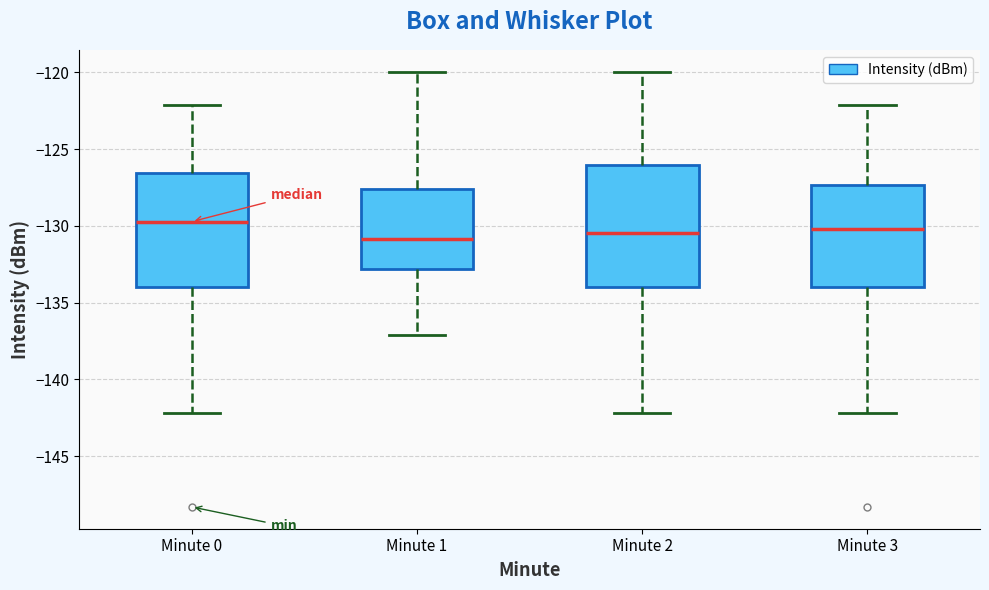

Reading left to right, transcribe this box plot: for each box, give where its median line is, the range the box spans, and where its two whiskers end, as read against the y-axis. The values are not printed on the chart, so give them approximately, as read against the axis.

Minute 0: median -129.5, box -134.0 to -126.5, whiskers -142.0 to -122.0
Minute 1: median -131.0, box -133.0 to -127.5, whiskers -137.0 to -120.0
Minute 2: median -130.5, box -134.0 to -126.0, whiskers -142.0 to -120.0
Minute 3: median -130.0, box -134.0 to -127.5, whiskers -142.0 to -122.0